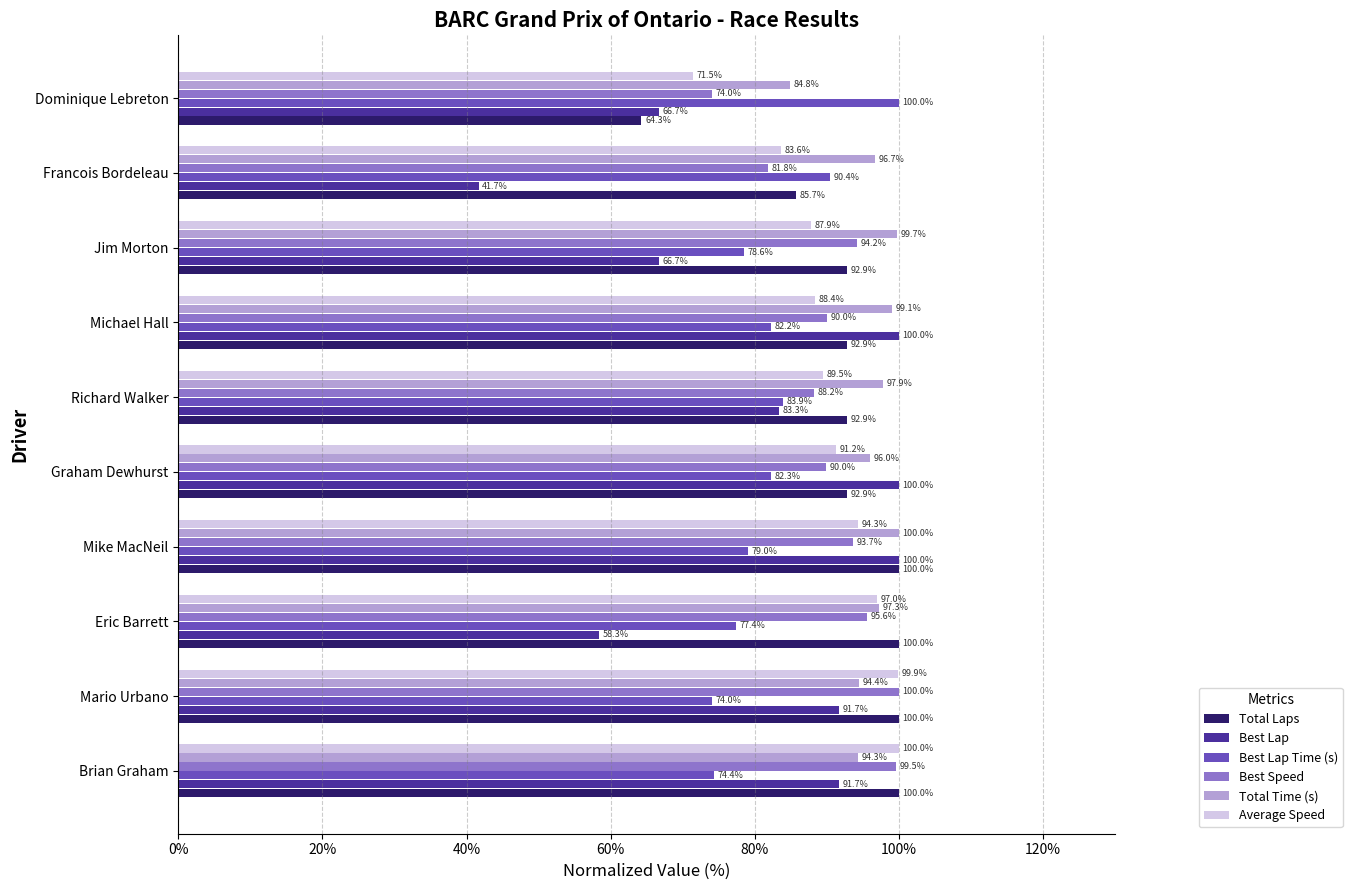

Which series has the widest spread of values?

Best Lap